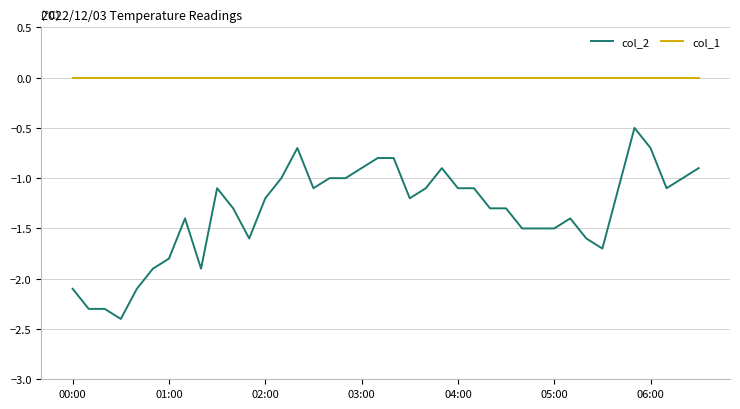

What is the highest value of the col_2 series?

-0.5